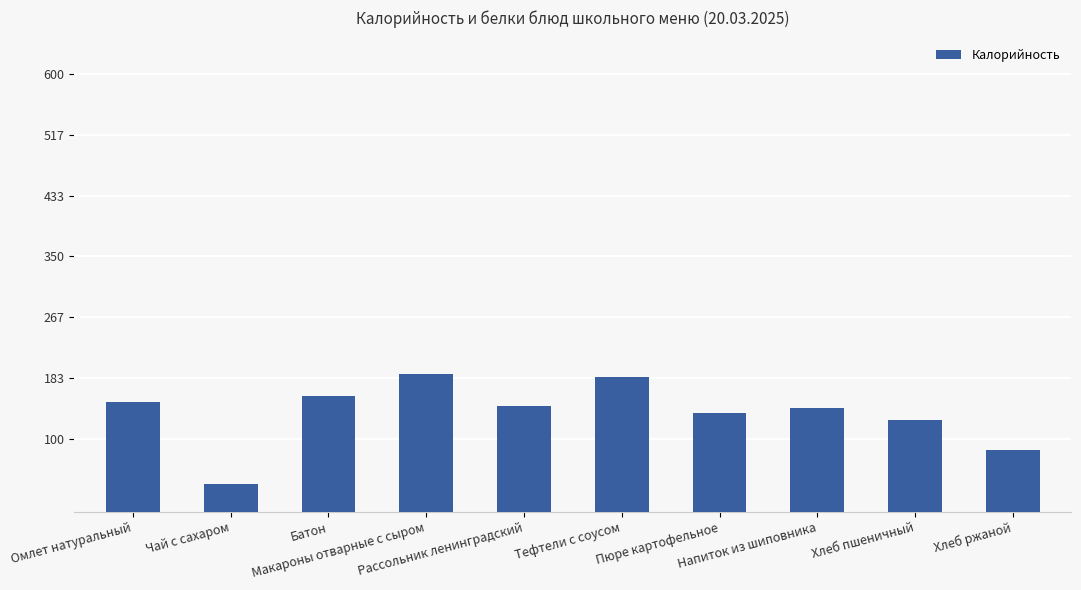

Are the bars horizontal?

No